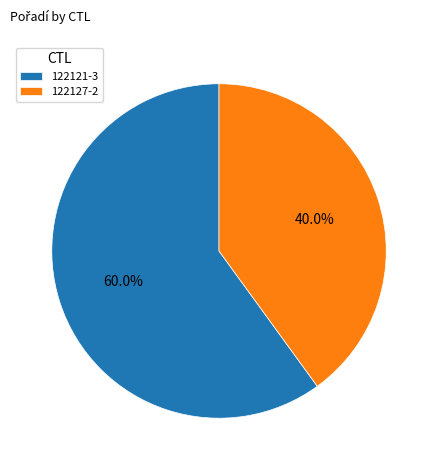

The 122127 slice represents 40% of the pie. True or false?

True